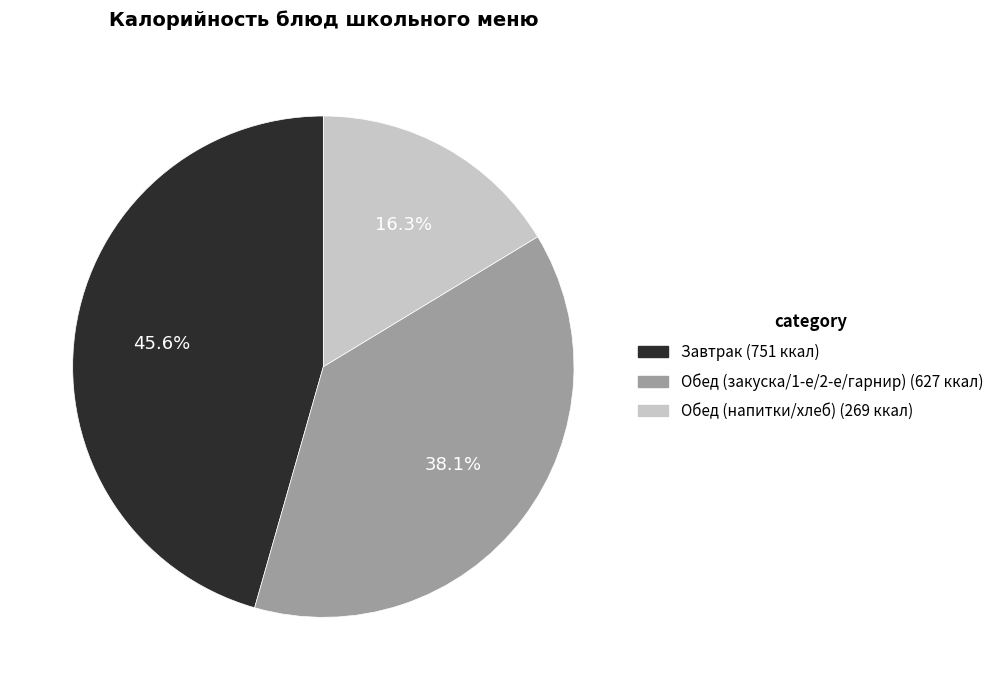

To the nearest percent, what is the average slice percentage?

33%